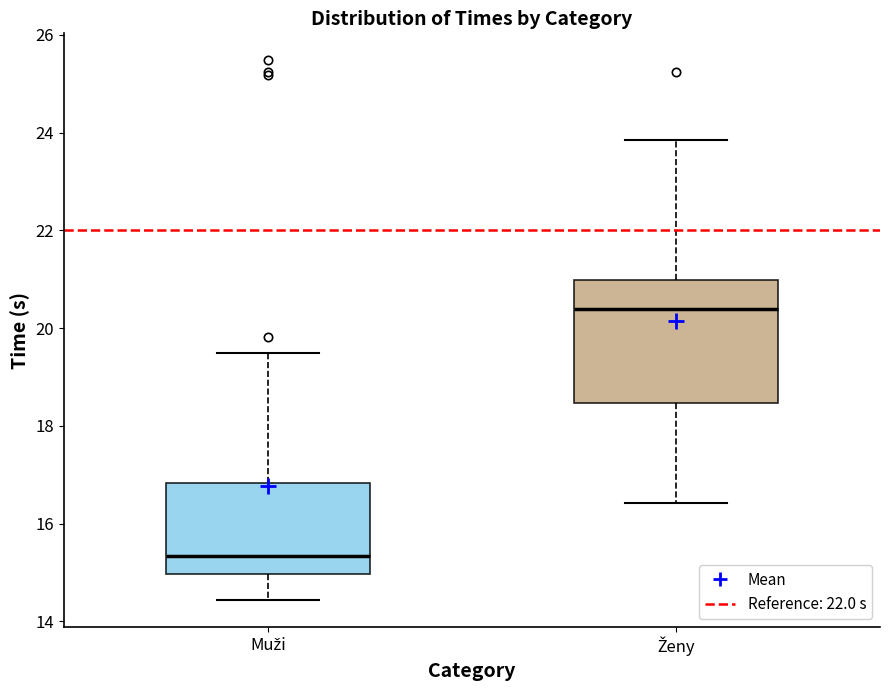

Which box's median line is the highest?

Ženy